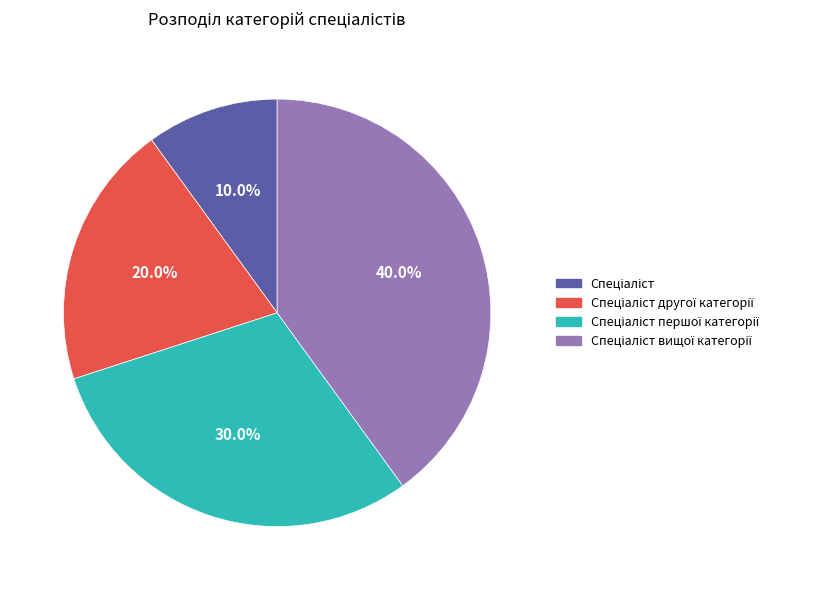

How many segments does this pie chart have?

4